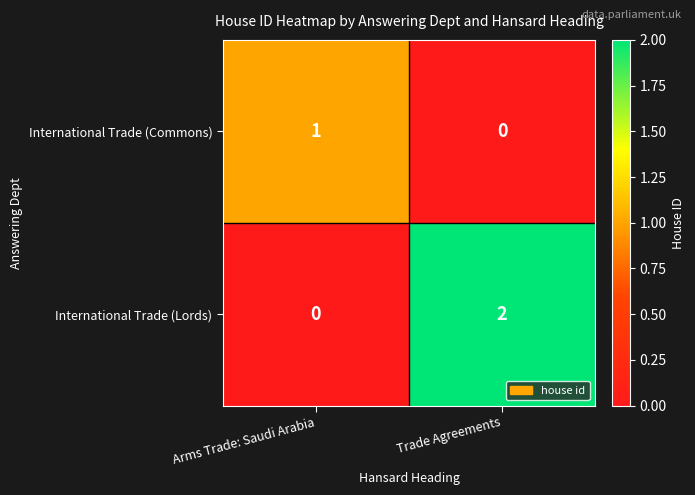

What is the total value across all series at Arms Trade: Saudi Arabia?

1